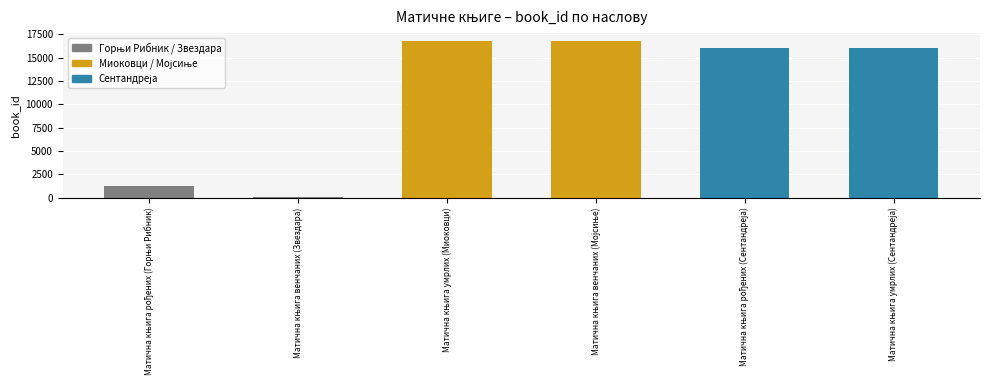

What is the difference between the second highest and minimum values?

16702